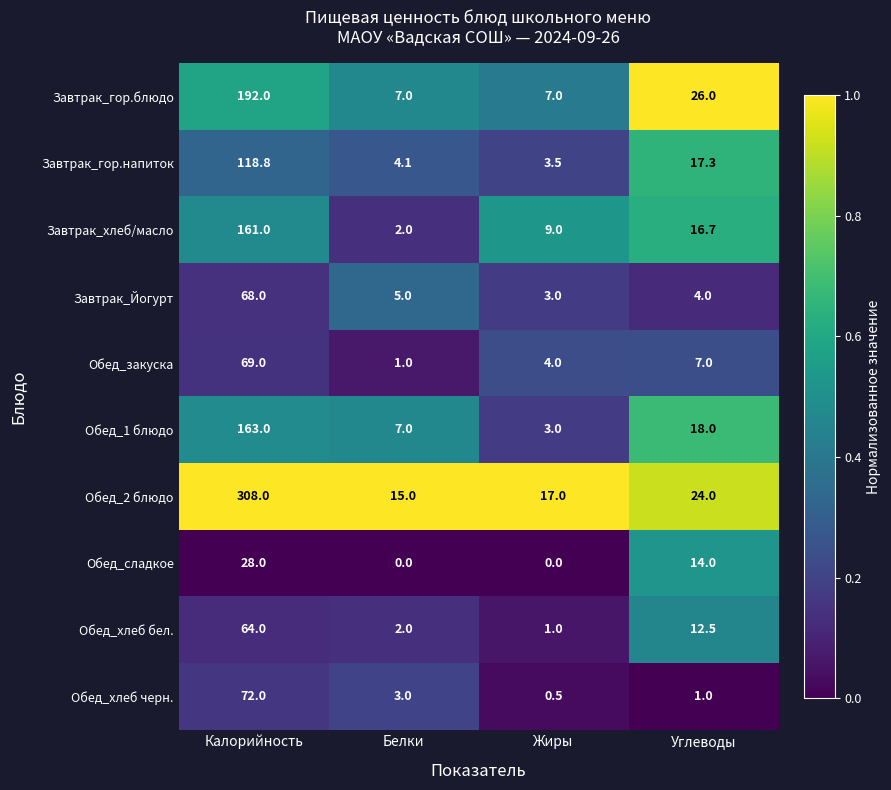

What is the difference between the maximum and minimum values in the Завтрак_гор.напиток series?

115.3